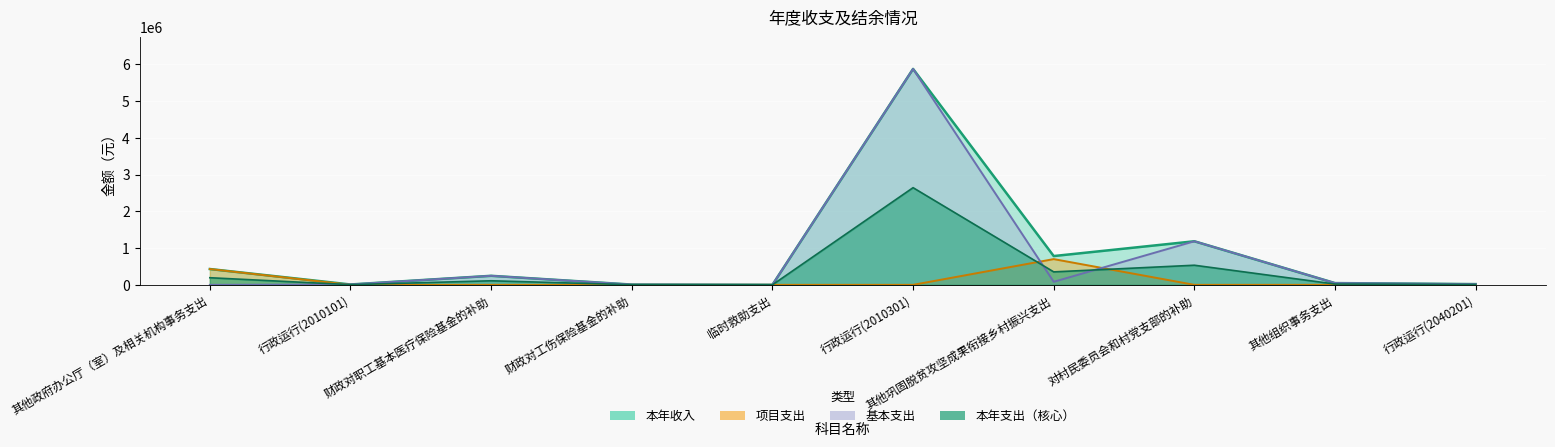

True or false: 本年收入 and 项目支出 intersect in this chart.

False